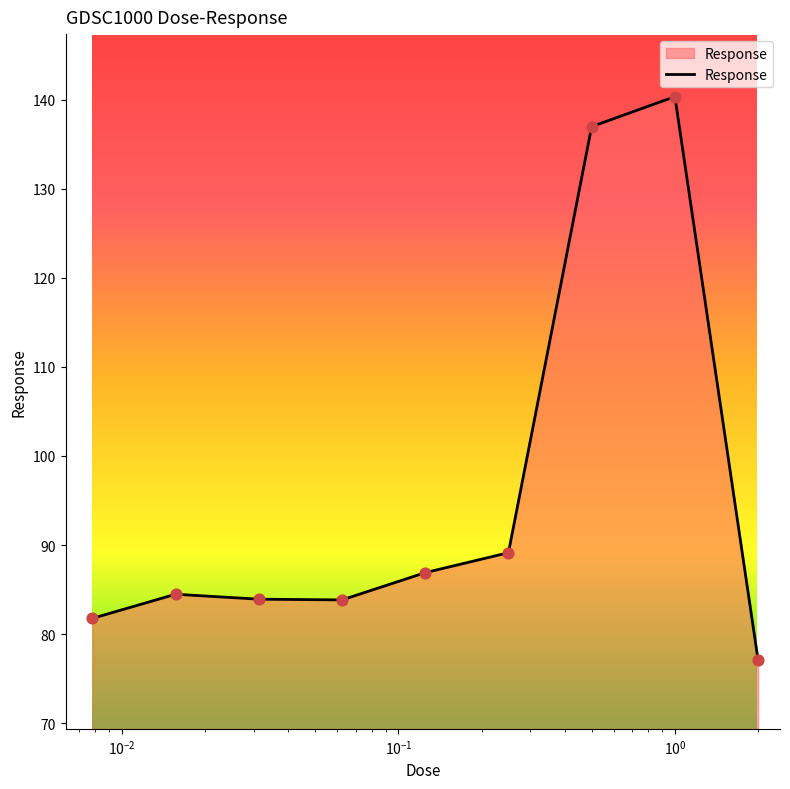

What is the minimum value shown in the chart?

77.1